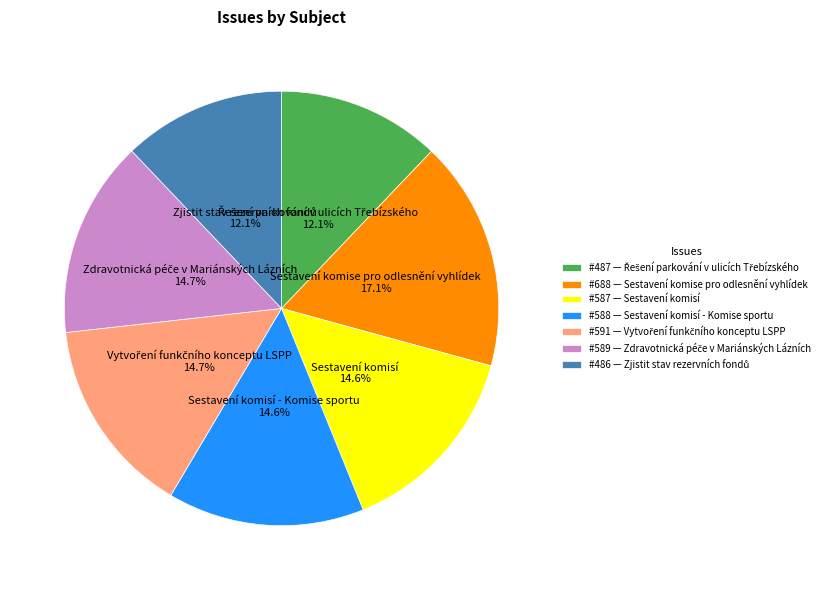

What is the largest slice in the pie chart?

#688 — Sestavení komise pro odlesnění vyhlídek